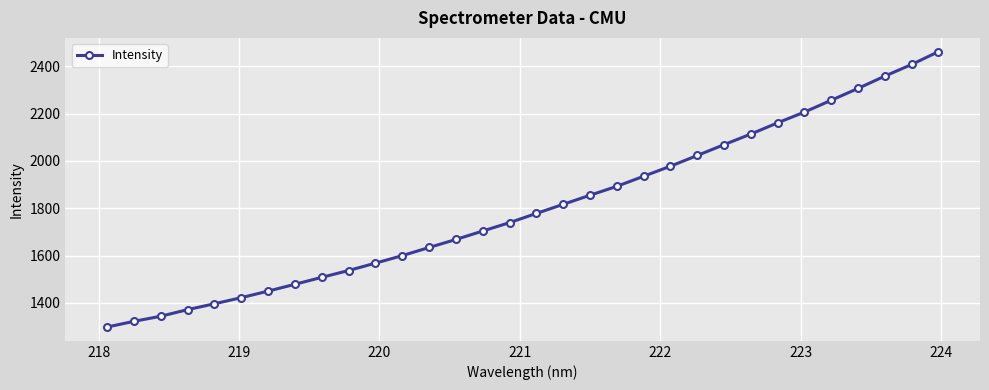

What is the minimum value shown in the chart?

1297.5